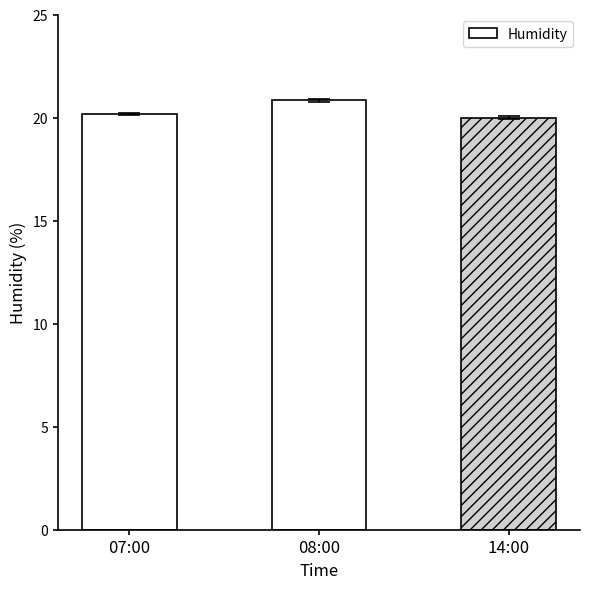

What is the average value?

20.3